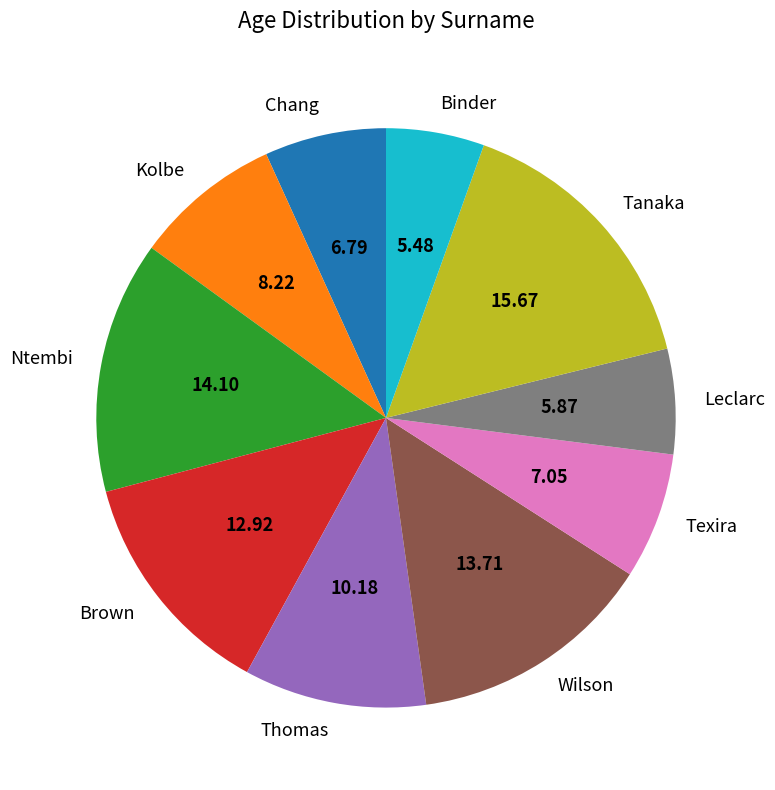

Is Chang the majority of the pie?

No